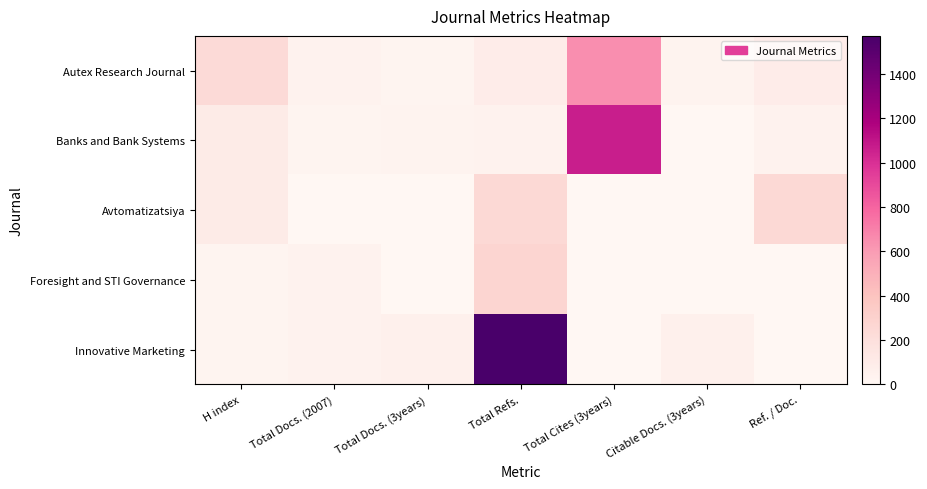

How many categories are shown in the chart?

7